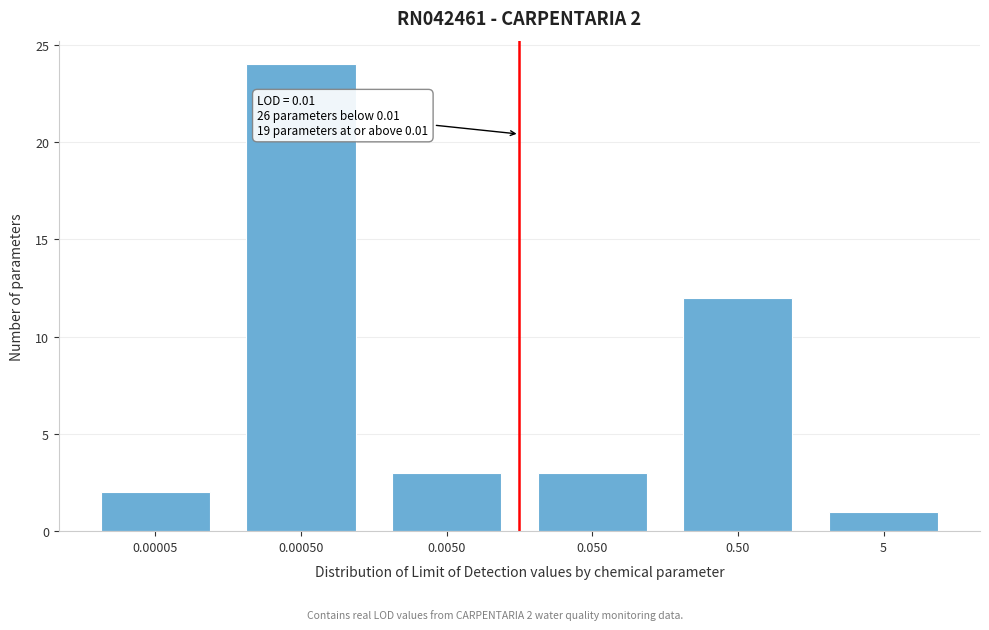

Reading right to left, extract all data points from this chart.

1	12	3	3	24	2